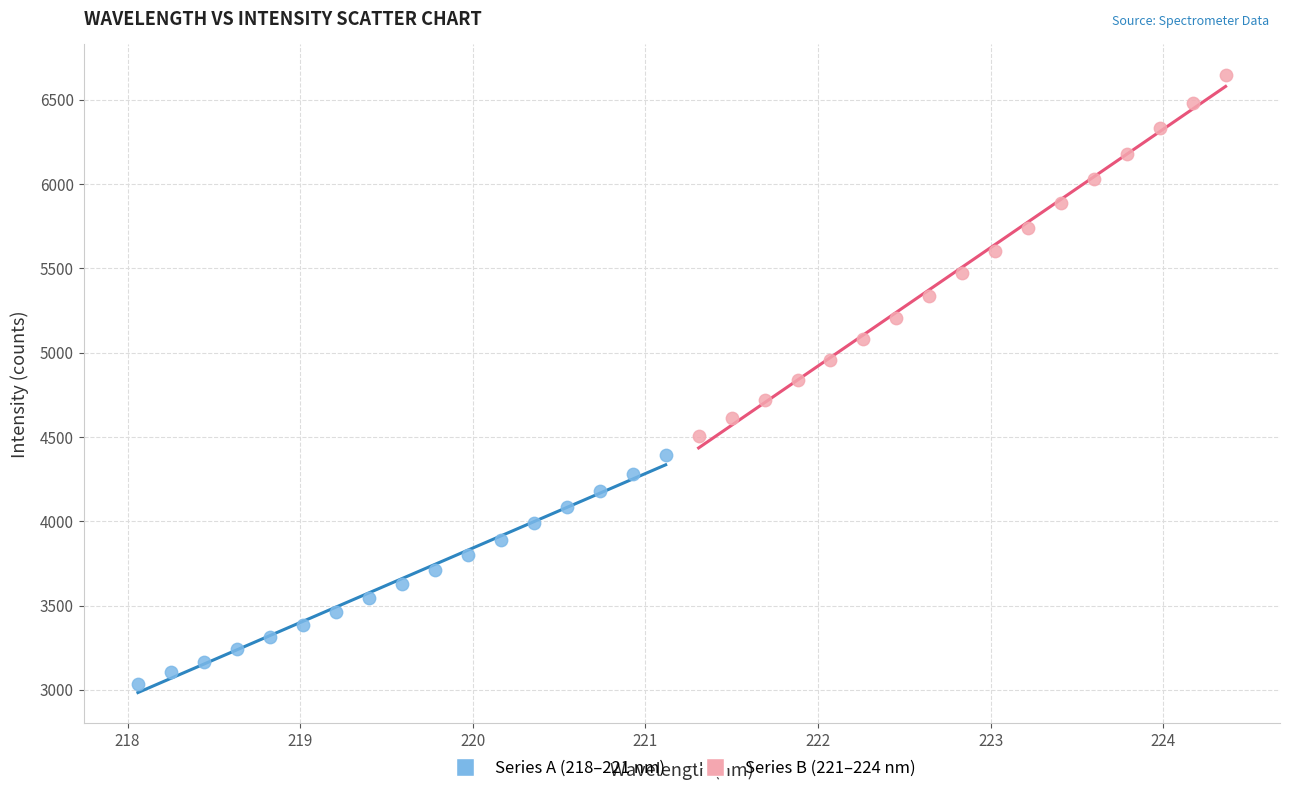

Which series reaches the minimum Y coordinate?

Series A (218–221 nm)